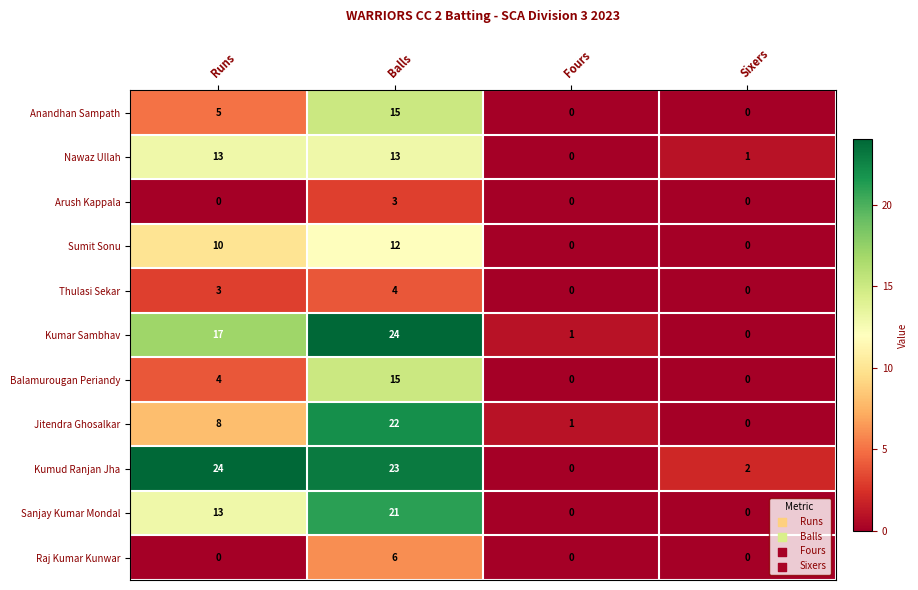

Where does the Kumud Ranjan Jha series first go above 23?

Runs